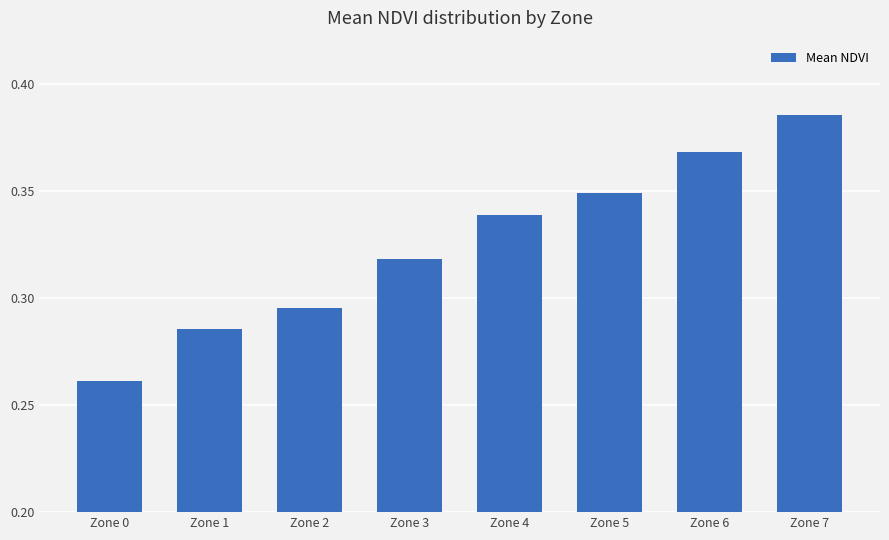

True or false: the data shows 0.6 at Zone 6.

False